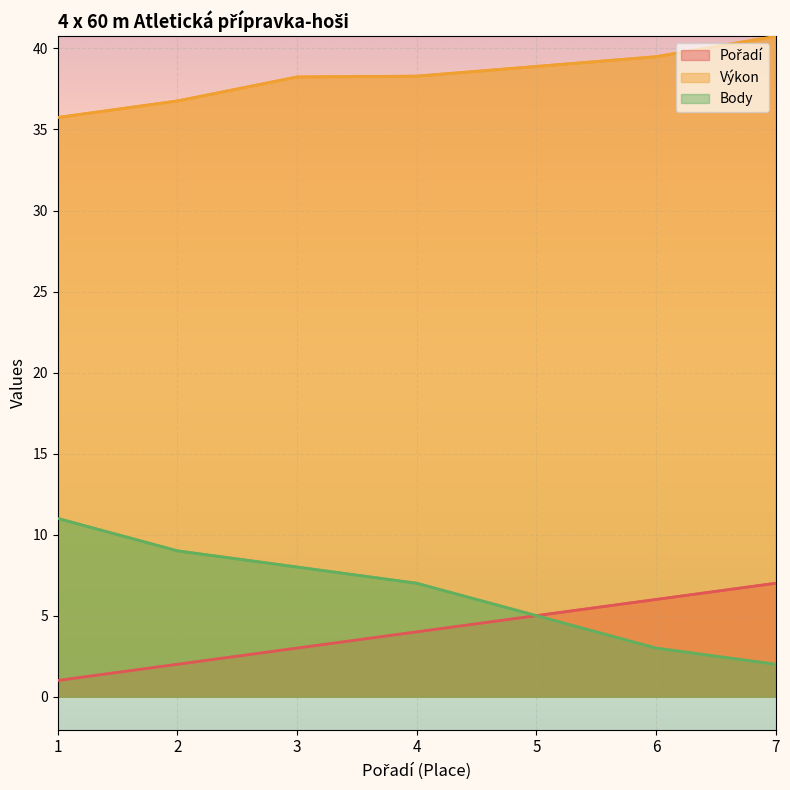

Which series changed the most between 2 and 7?

Body